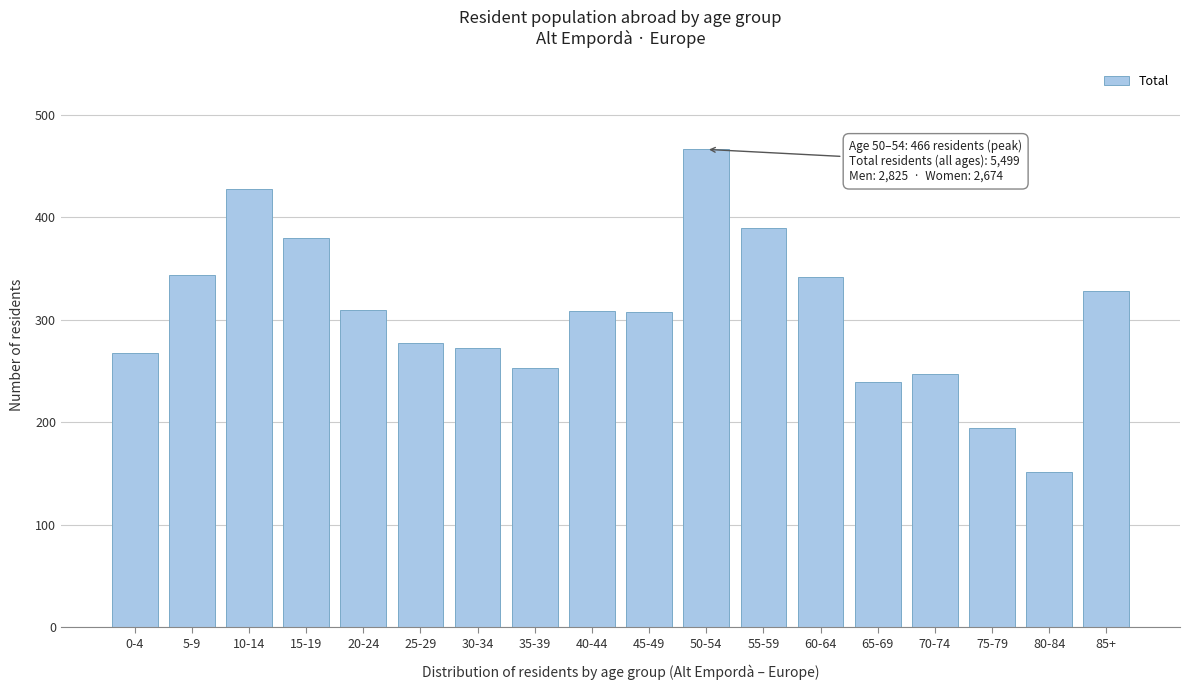

What value does the data have at 85+, to the nearest 50?

350